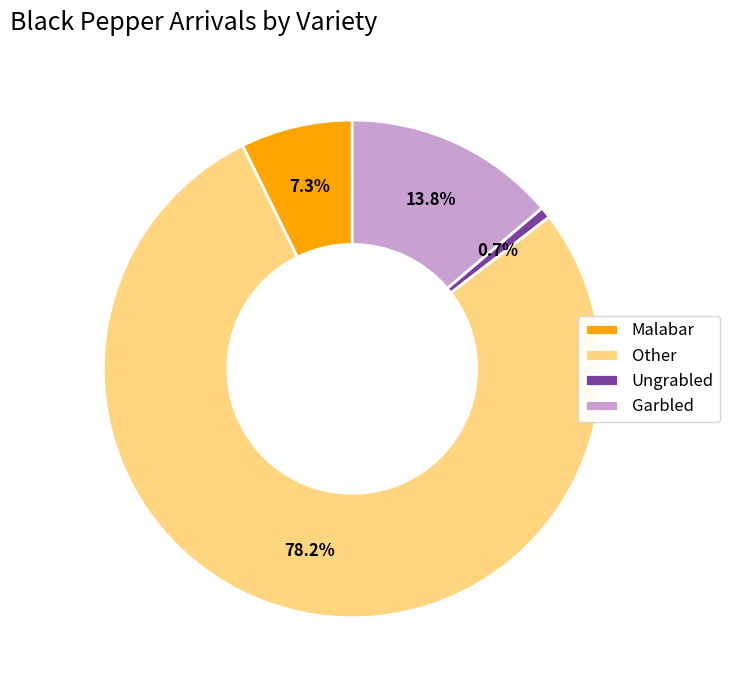

How many slices are in this pie chart?

4